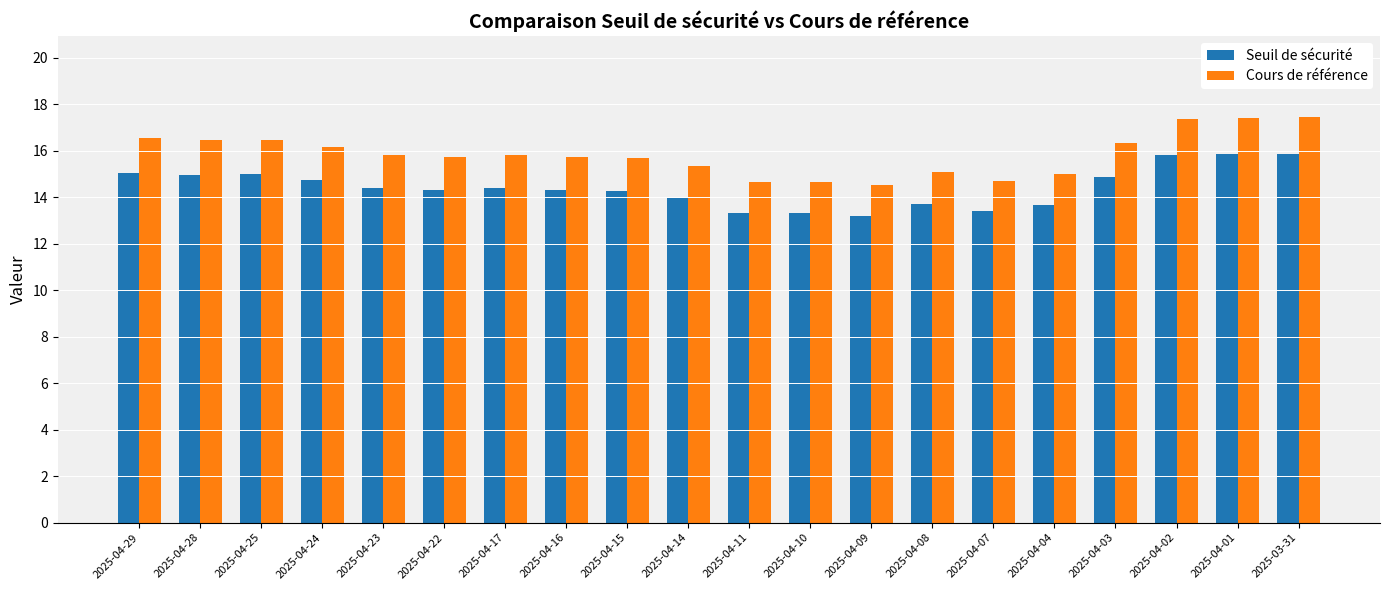

At 2025-04-02, list the series in order from largest to smallest.

Cours de référence, Seuil de sécurité